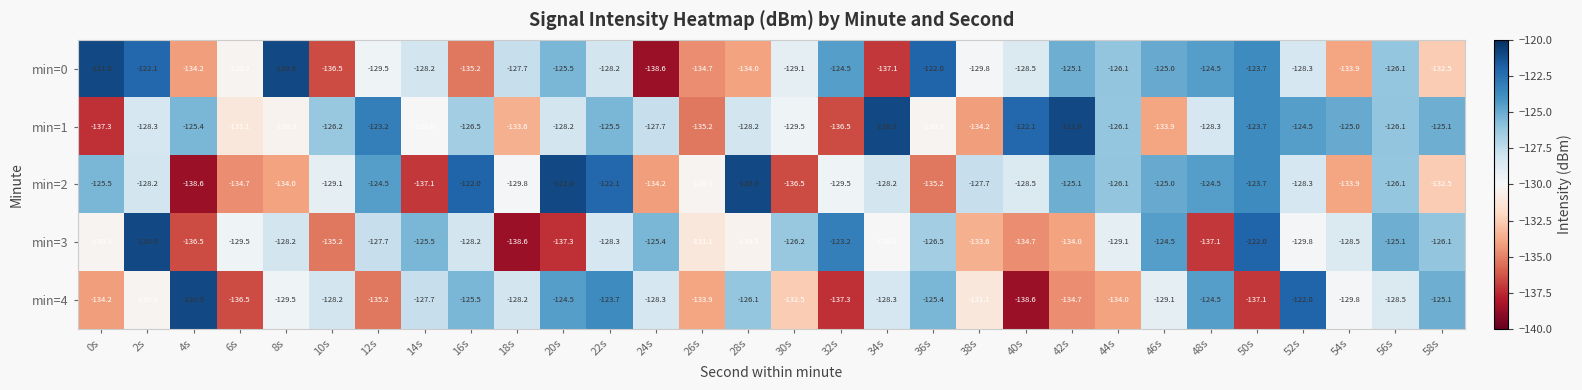

What is the difference between the min=1 values at 0s and 36s?

7.0